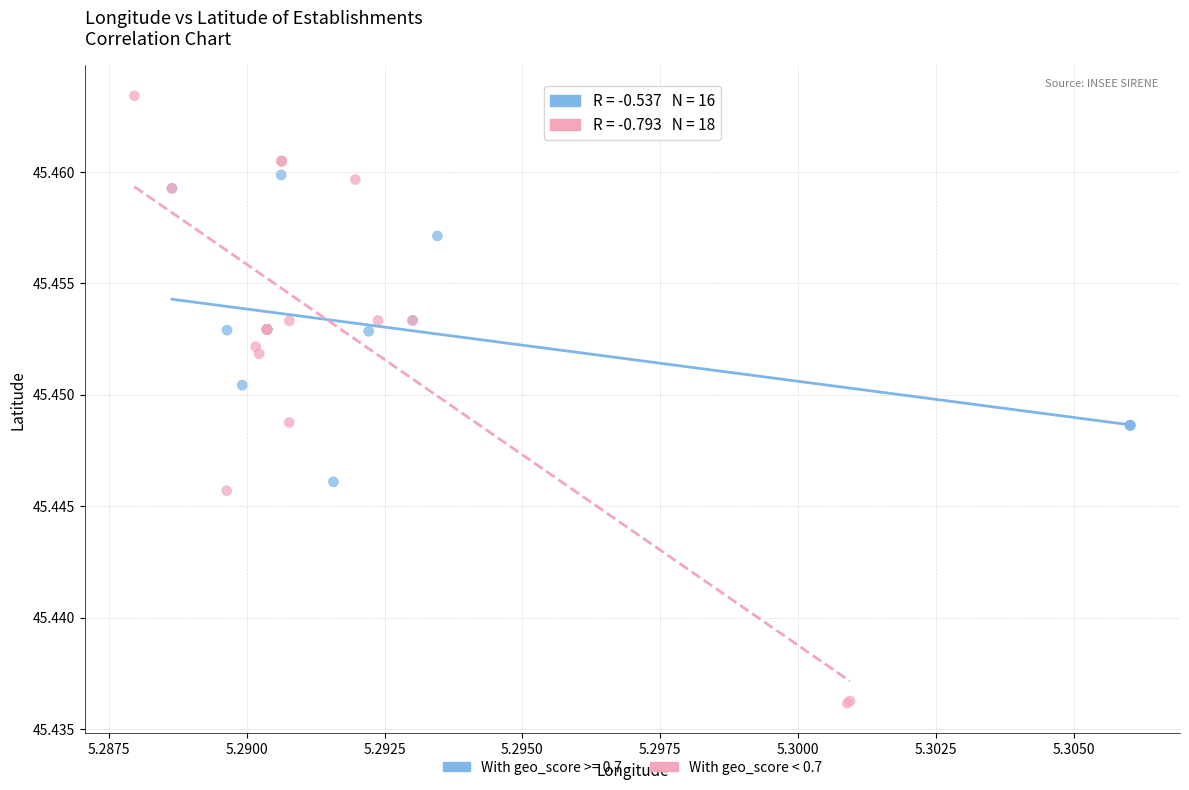

Which series reaches the maximum Y coordinate?

With geo_score < 0.7